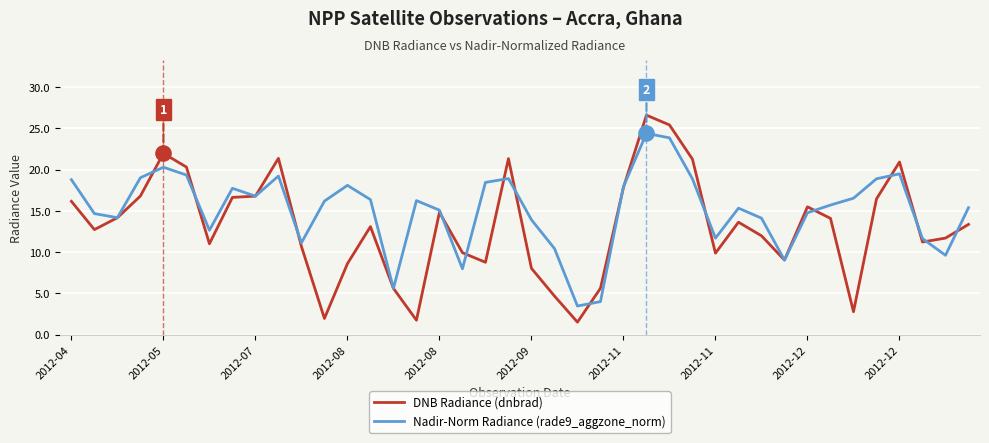

Which series has the largest total across all categories?

Nadir-Norm Radiance (rade9_aggzone_norm)